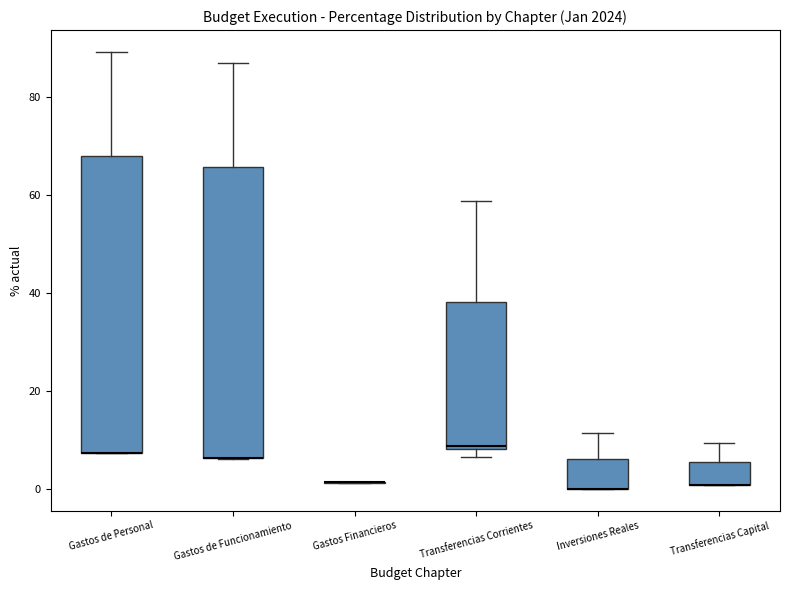

Where does the upper whisker of the box for Transferencias Capital end on the y-axis? The values are not printed on the chart, so give them approximately, as read against the axis.

10